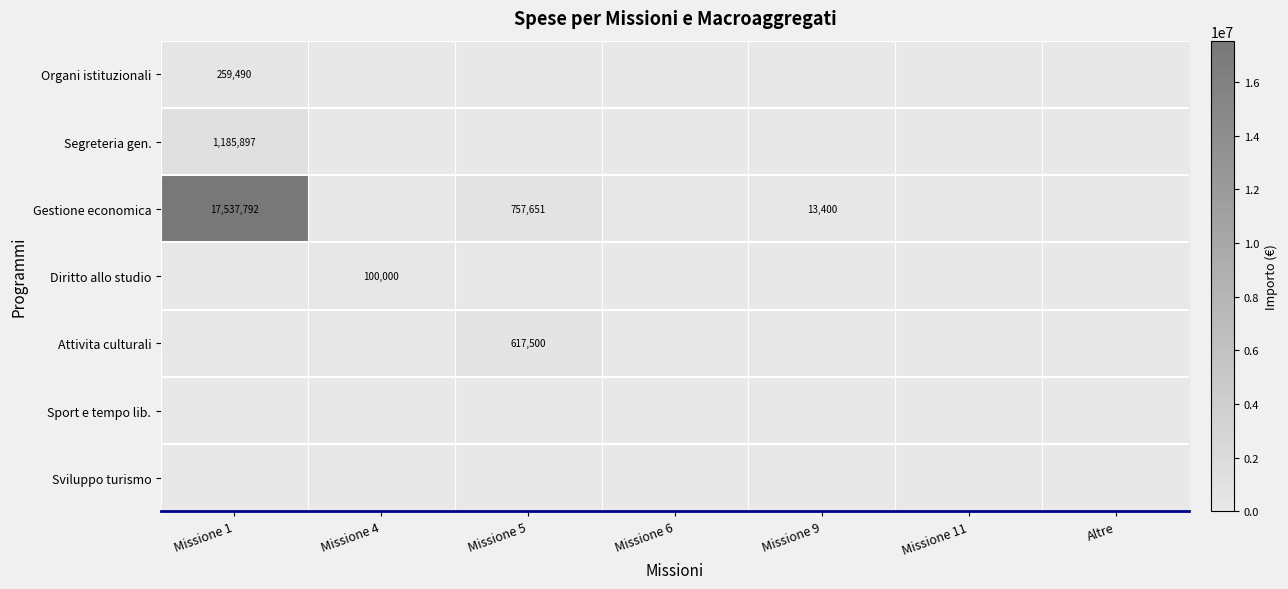

The Attivita culturali series shows -353506.4 at Altre. True or false?

False